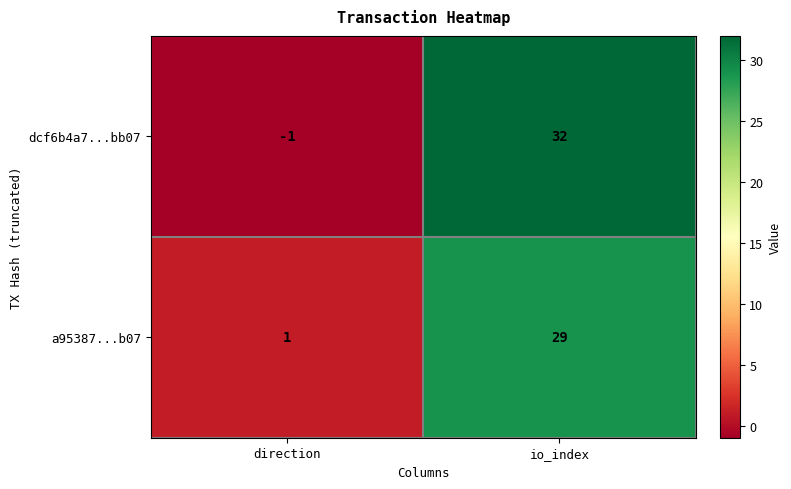

What is the average value of the a95387...b07 series?

15